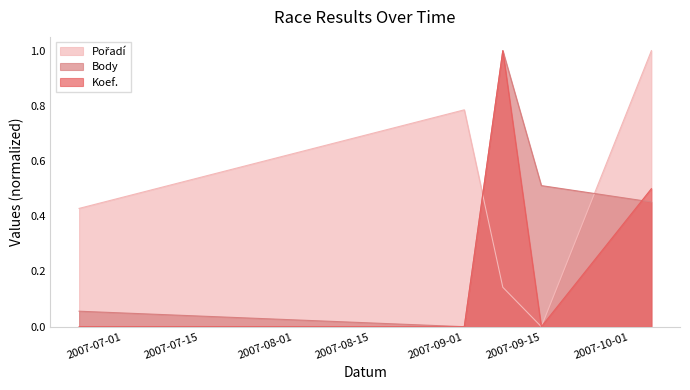

Rank the categories by Koef. value from lowest to highest.

2007-06-23, 2007-09-01, 2007-09-15, 2007-10-05, 2007-09-08